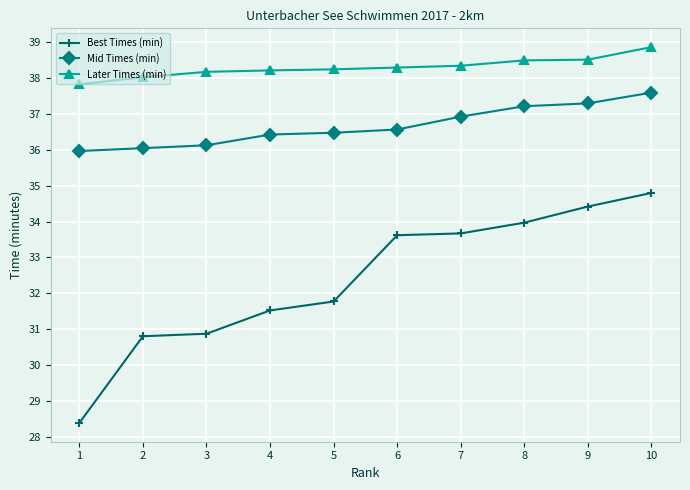

What is the sum of the Mid Times (min) values at 5 and 4?

72.9